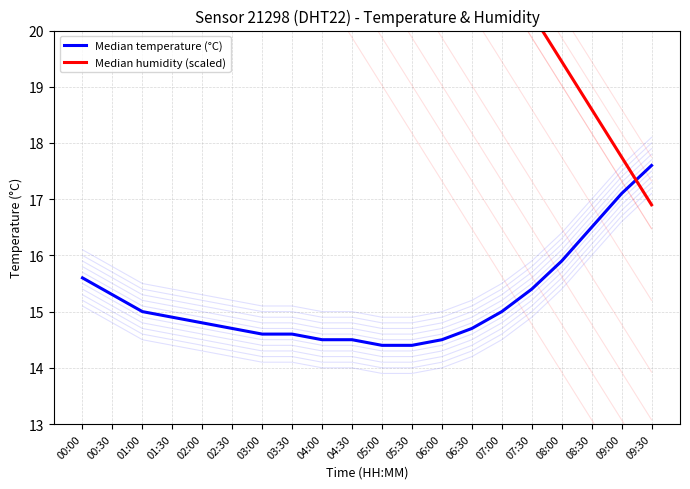

At which label does Median humidity (scaled) first exceed 25?

00:00